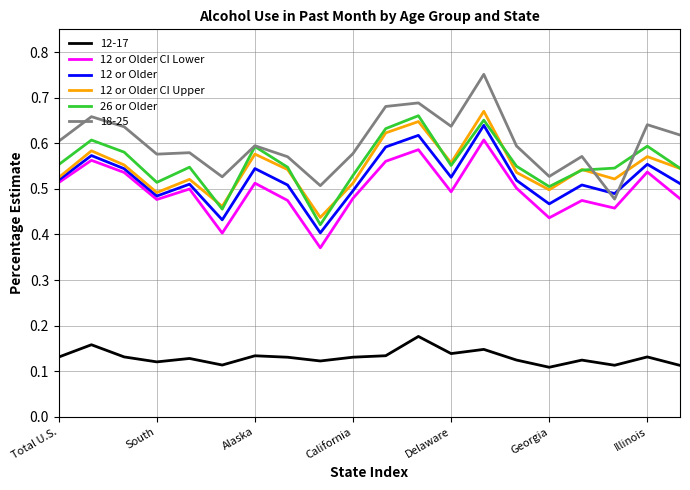

True or false: 12-17 and 12 or Older CI Upper cross at least once.

False